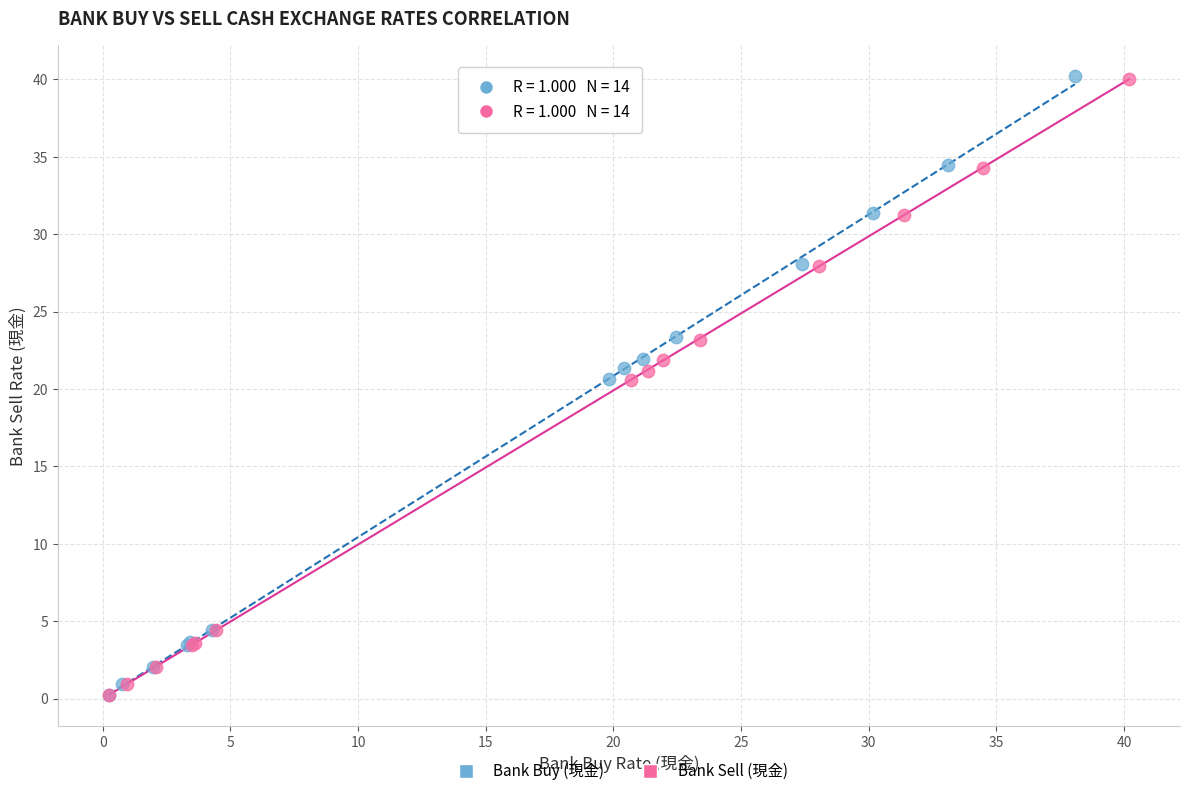

What are all the series names shown in the legend?

Bank Buy (現金), Bank Sell (現金)